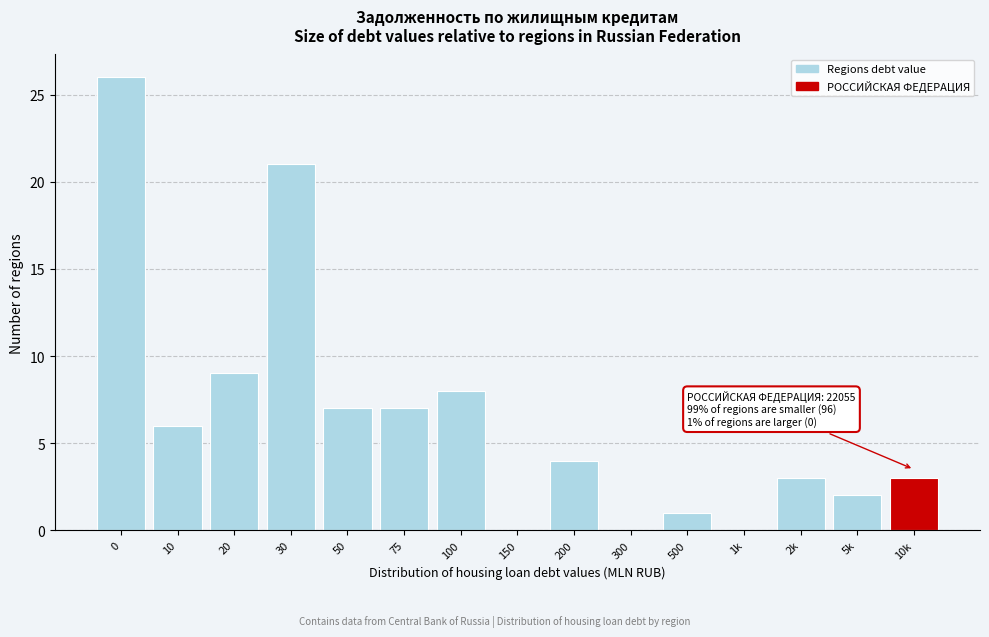

Reading right to left, transcribe all the data shown in this chart.

10k=3	5k=2	2k=3	1k=0	500=1	300=0	200=4	150=0	100=8	75=7	50=7	30=21	20=9	10=6	0=26